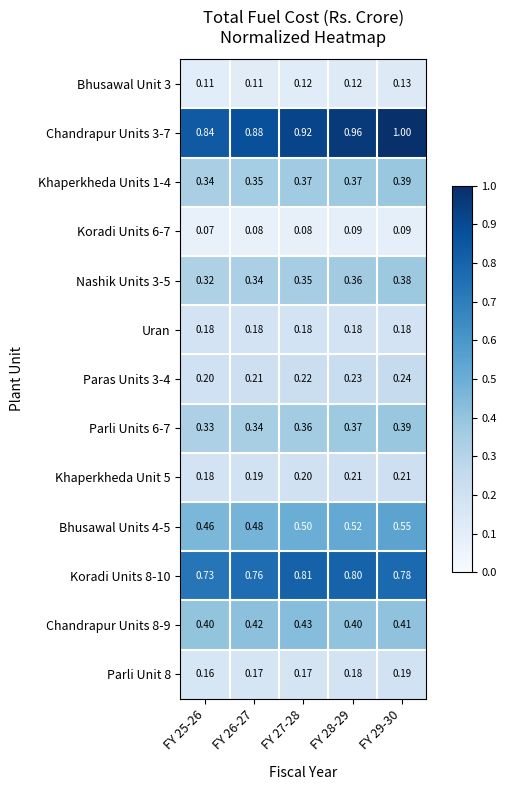

Count the number of categories in the chart.

5